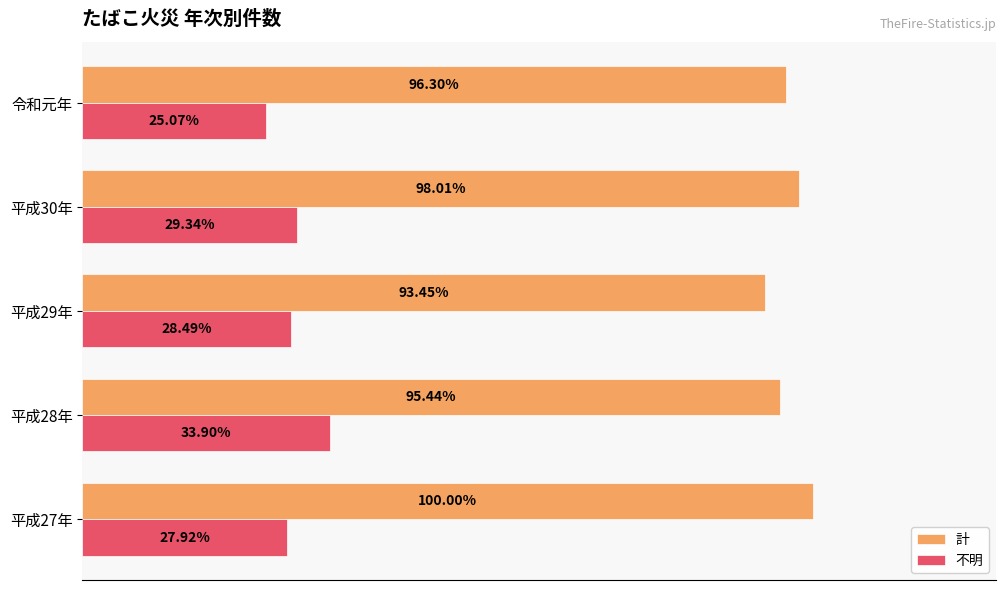

What are all the series names shown in the legend?

計, 不明